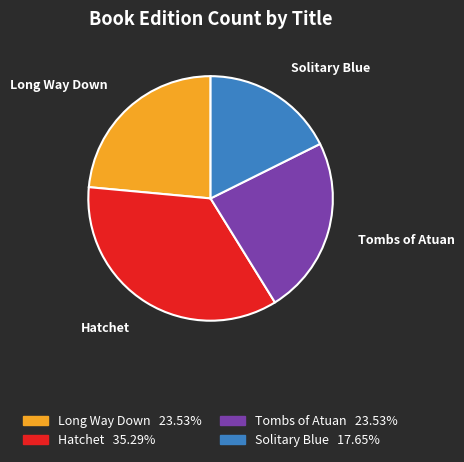

Between Long Way Down and Hatchet, which is larger?

Hatchet